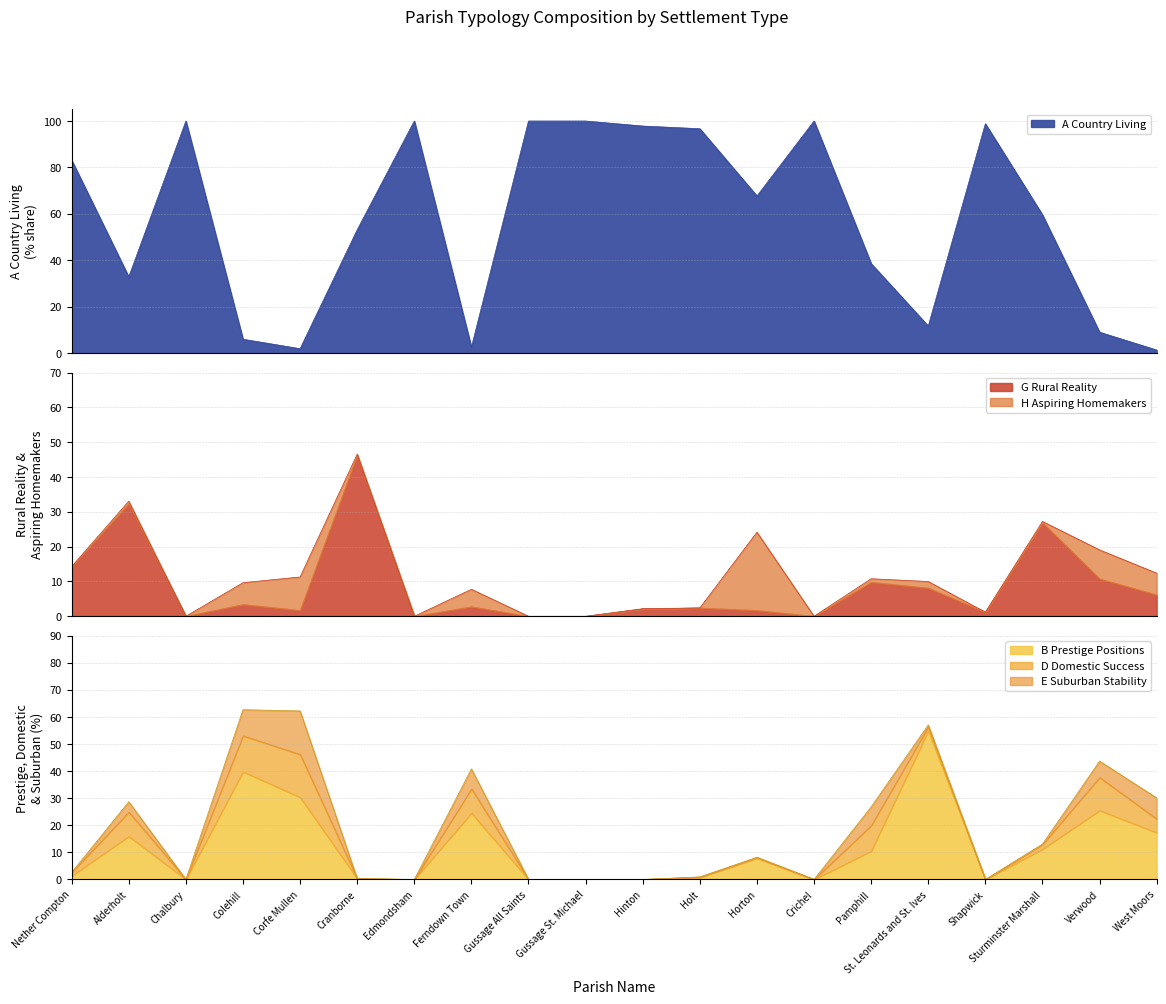

Rank the categories by A Country Living value from highest to lowest.

Chalbury, Edmondsham, Gussage All Saints, Gussage St. Michael, Crichel, Shapwick, Hinton, Holt, Nether Compton, Horton, Sturminster Marshall, Cranborne, Pamphill, Alderholt, St. Leonards and St. Ives, Verwood, Colehill, Ferndown Town, Corfe Mullen, West Moors